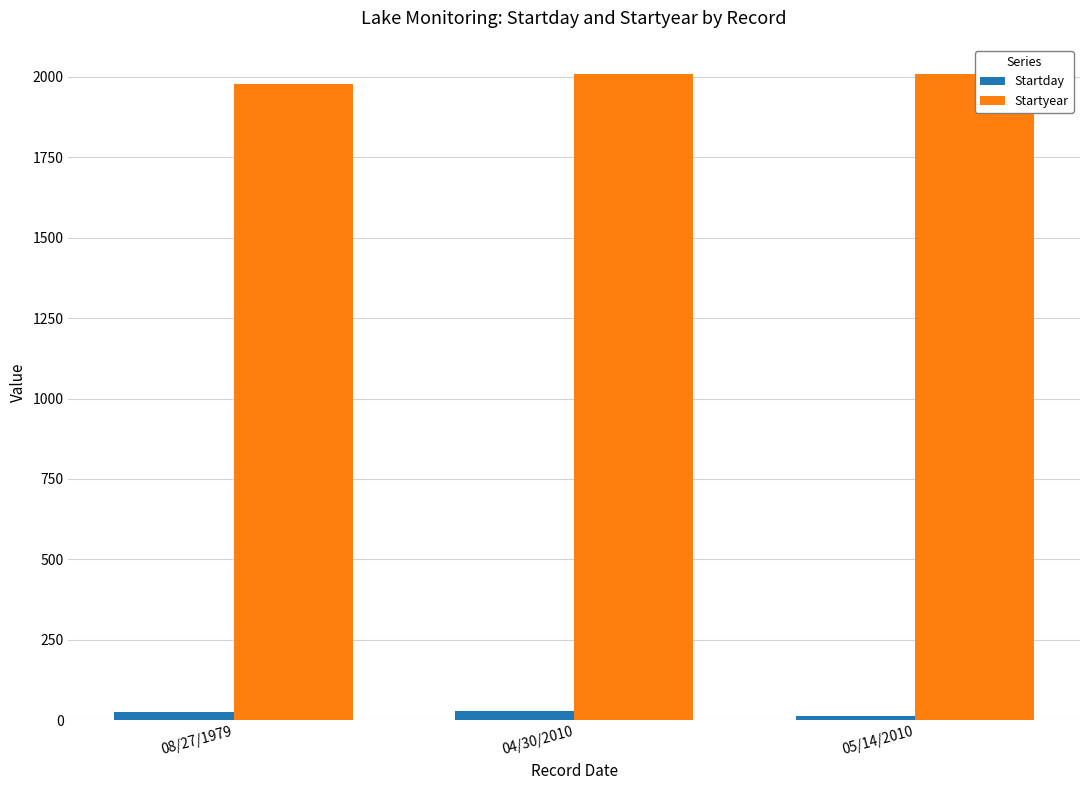

Is it true that Startyear equals 1979 at 08/27/1979?

True